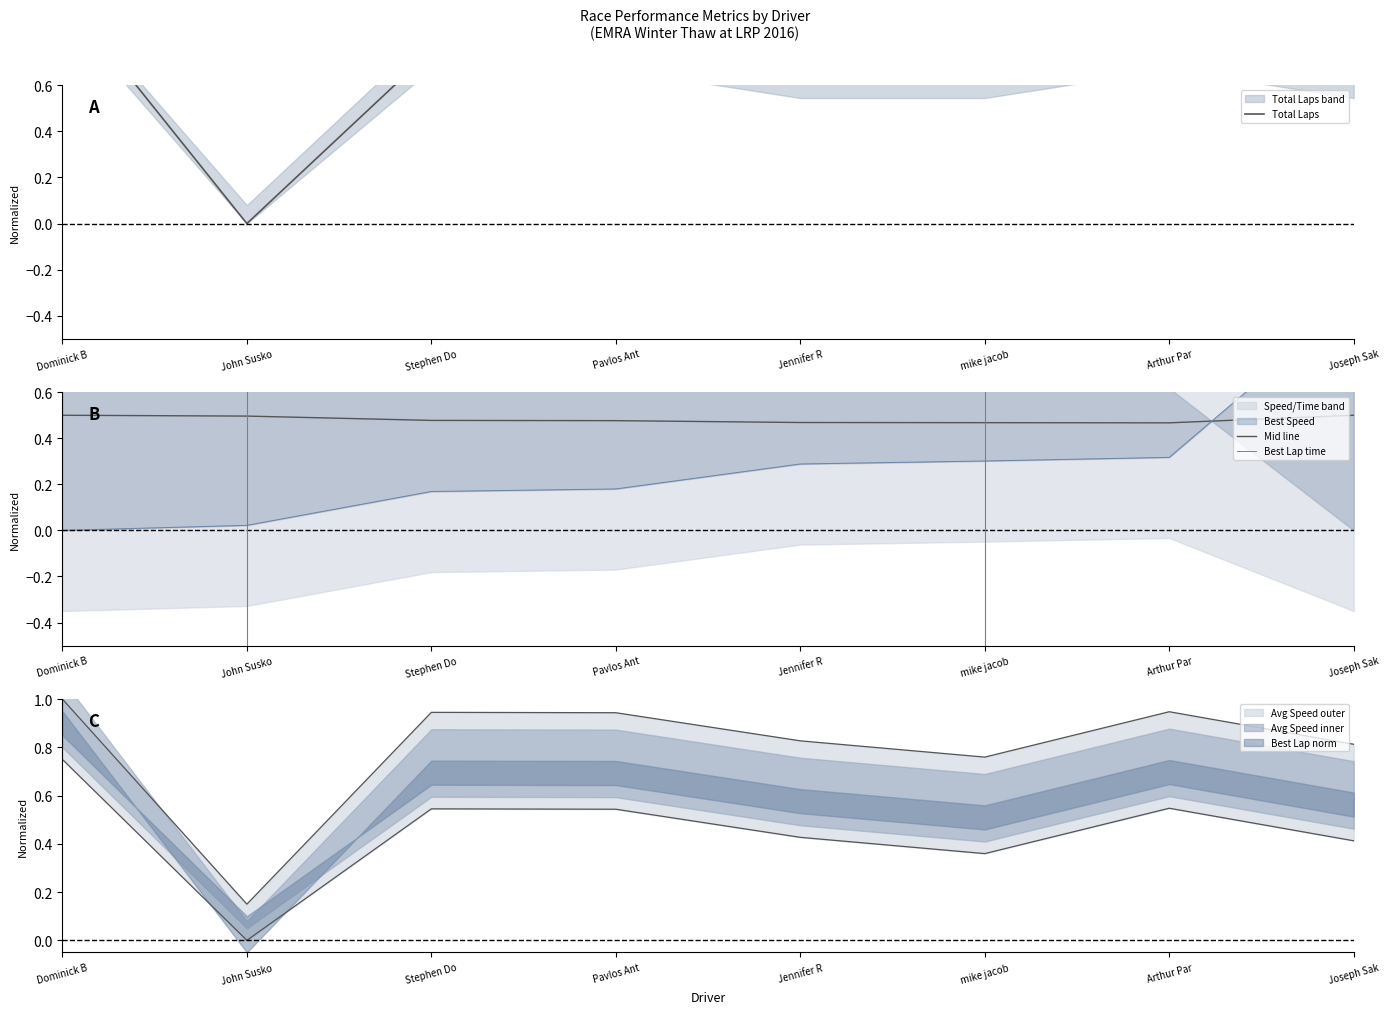

What is the average value of the Total Laps series?

0.6